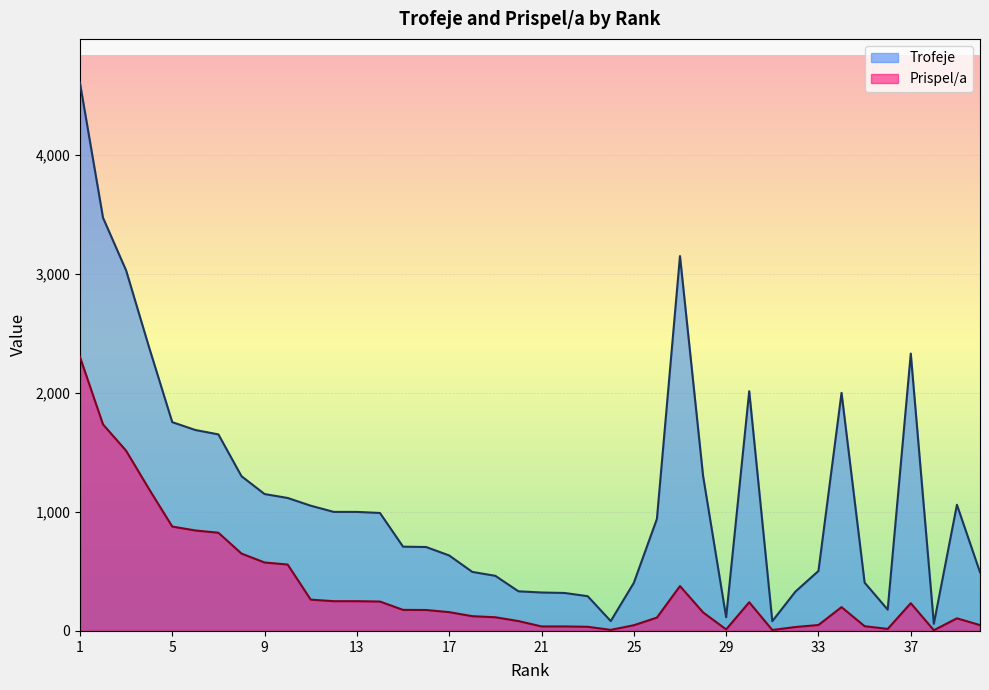

What is the total value across all series at 18?

620